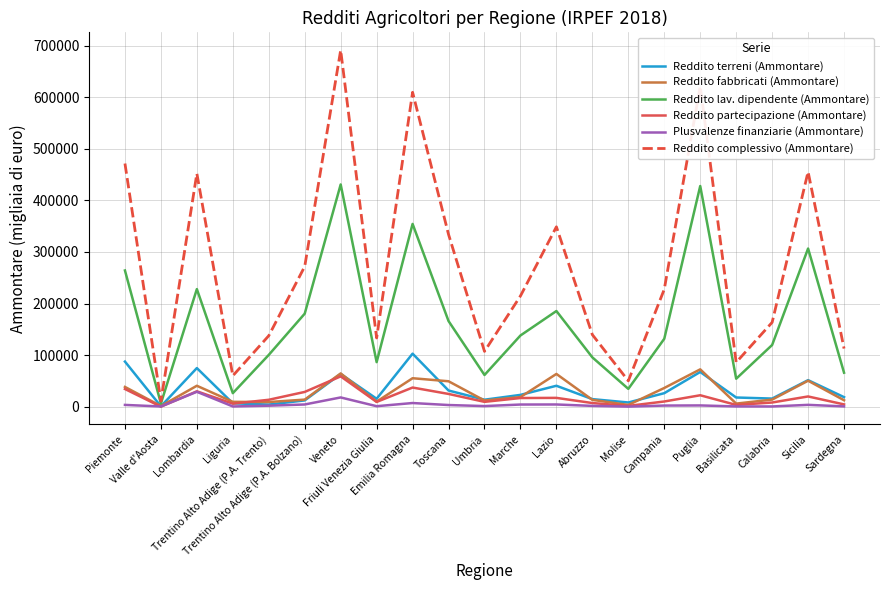

How many categories are shown in the chart?

21